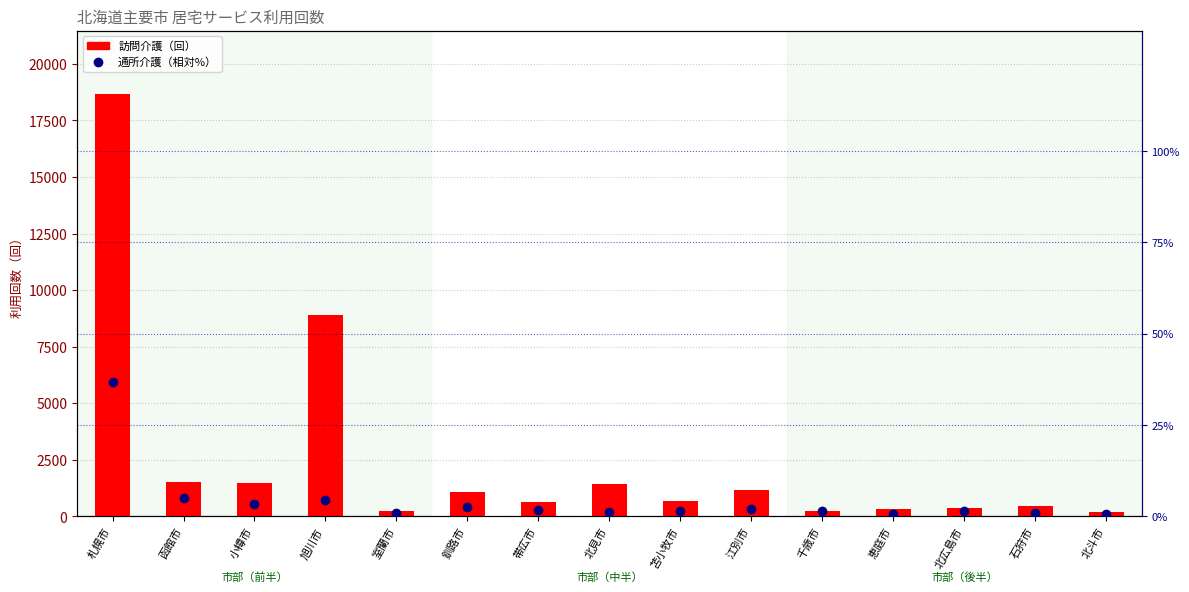

What is the difference between the highest and lowest values at 北斗市?

189.4